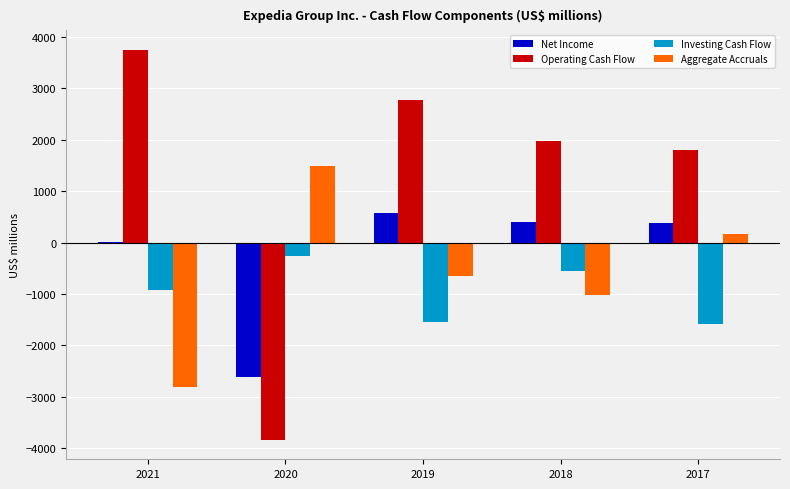

What is the highest value of the Operating Cash Flow series?

3748